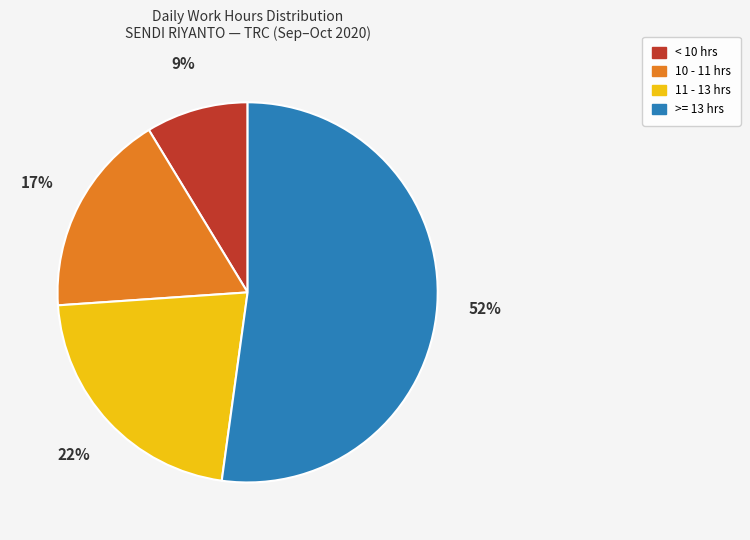

To the nearest percent, what is the difference between the largest and smallest slice percentages?

43%